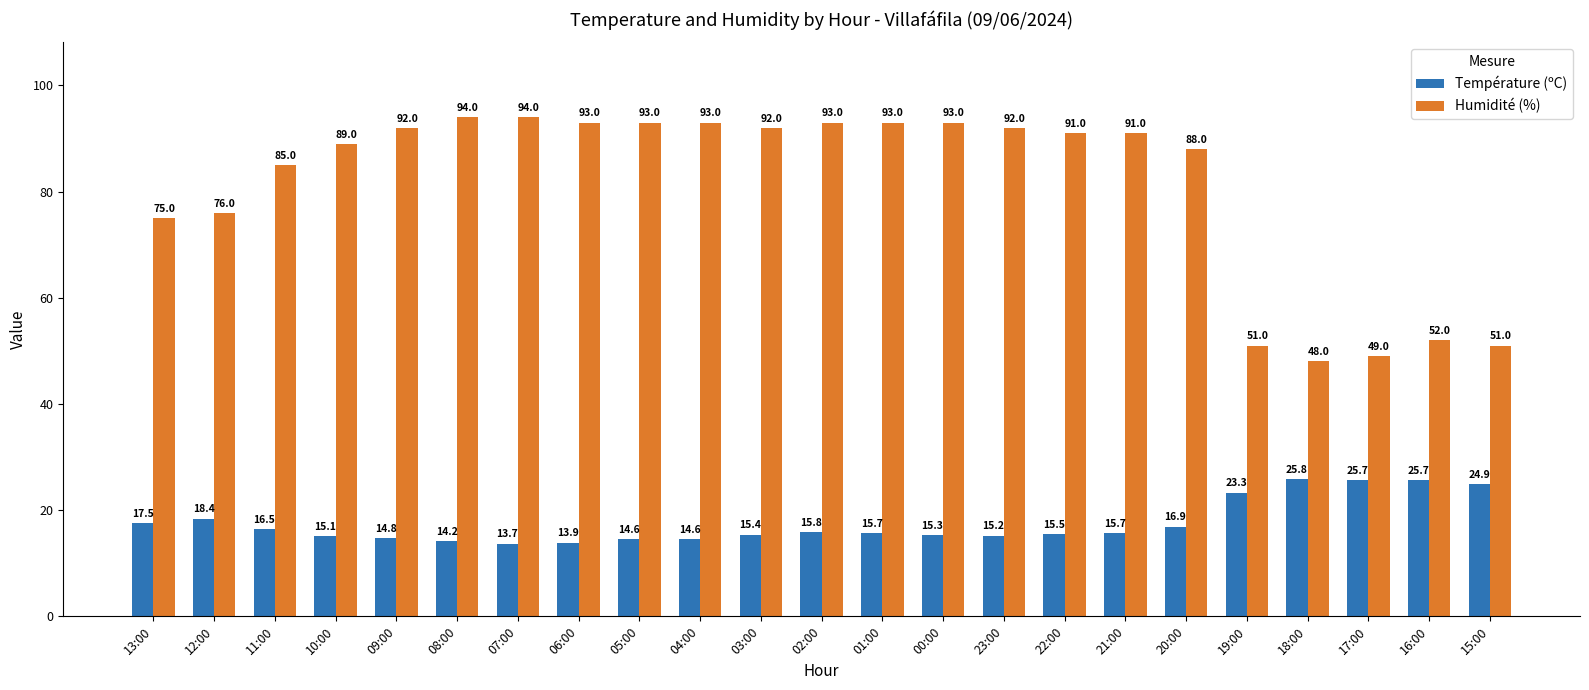

What are all the series names shown in the legend?

Température (ºC), Humidité (%)